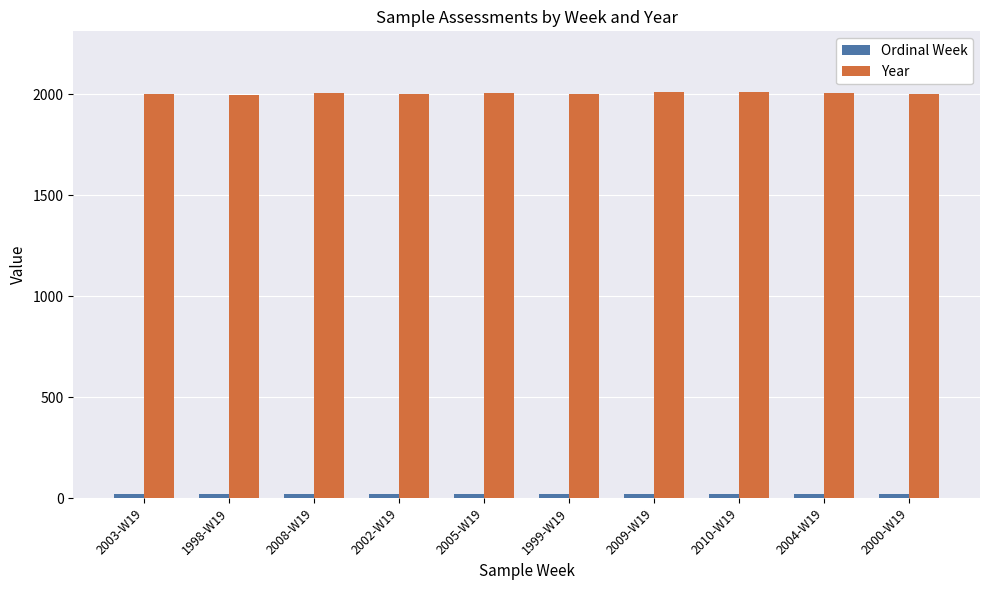

What is the average value of the Year series?

2004